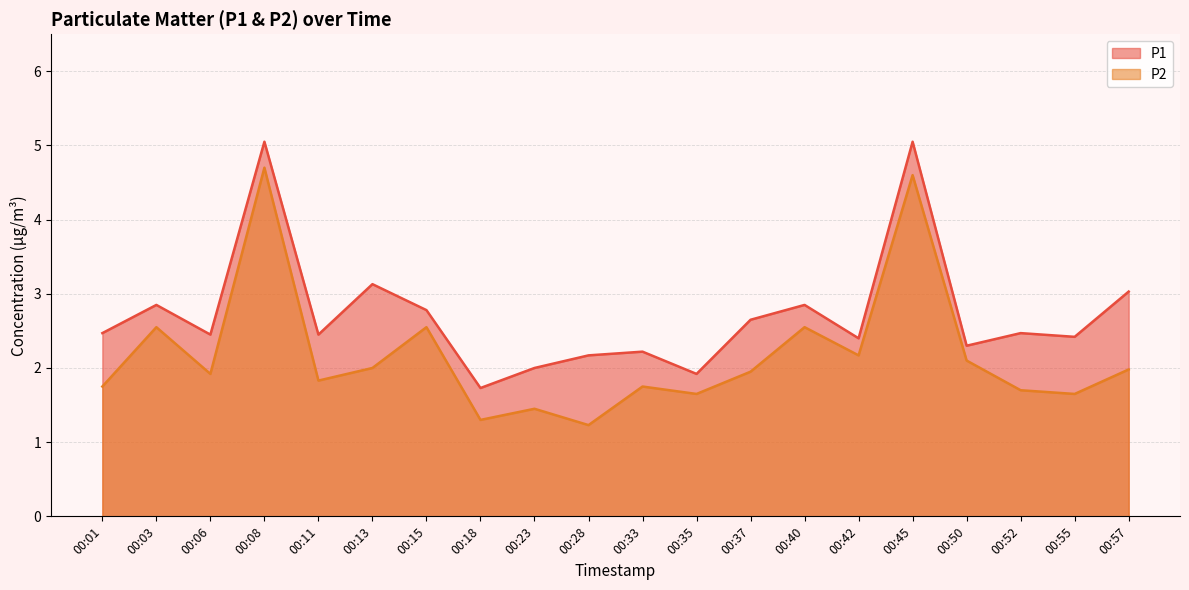

Does the chart have visible grid lines?

Yes